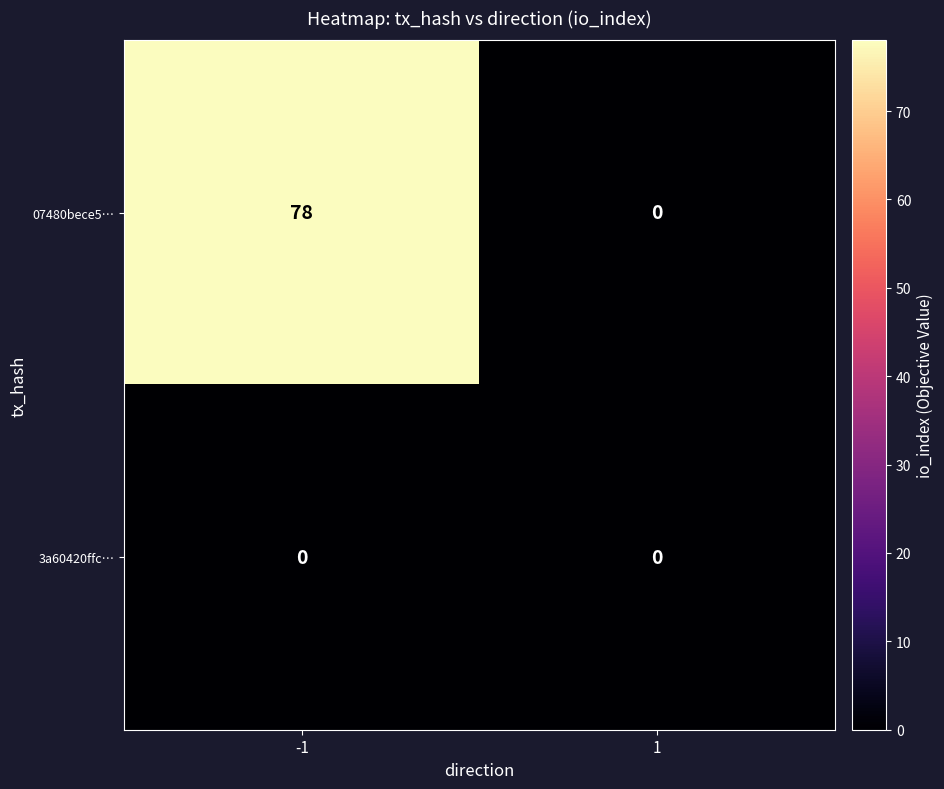

What is the maximum value shown in the chart?

78